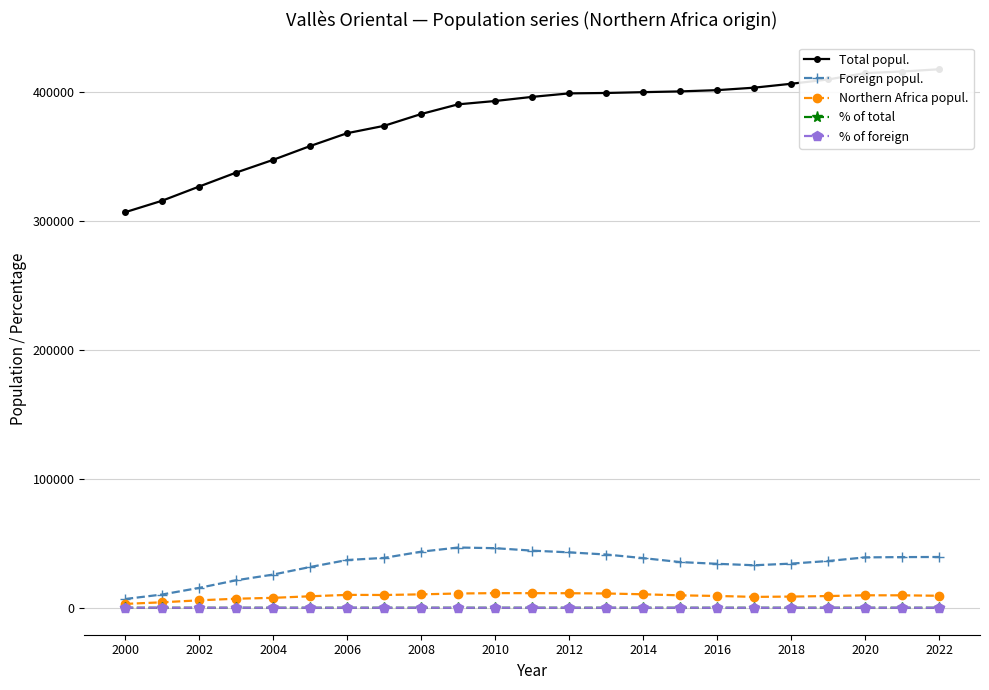

True or false: % of total has more than 1 interior local peaks.

True